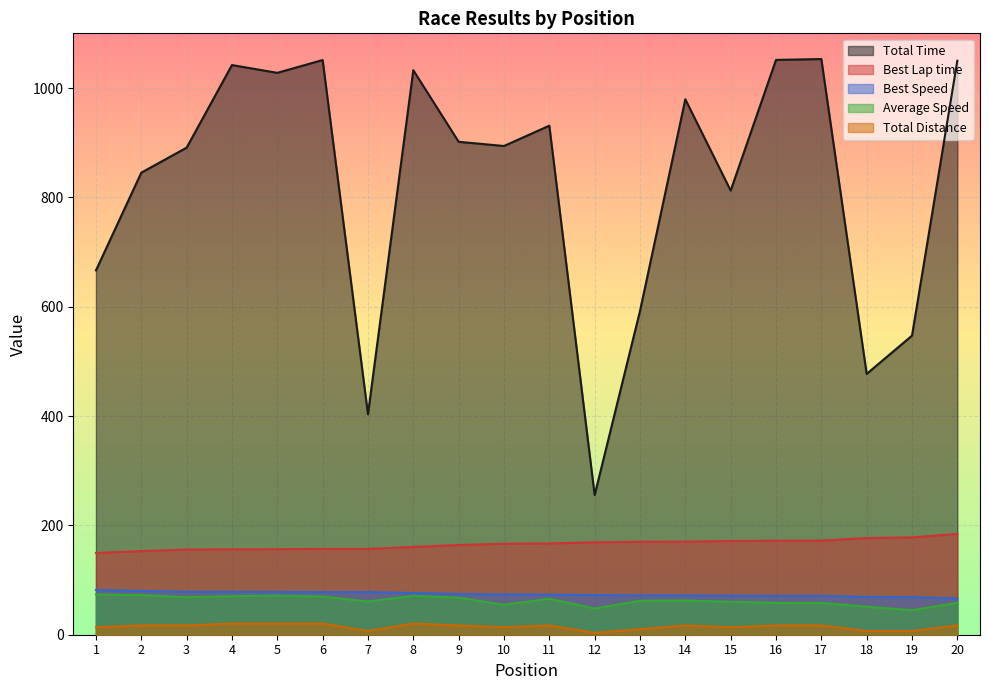

Which label corresponds to the smallest value in the chart?

12